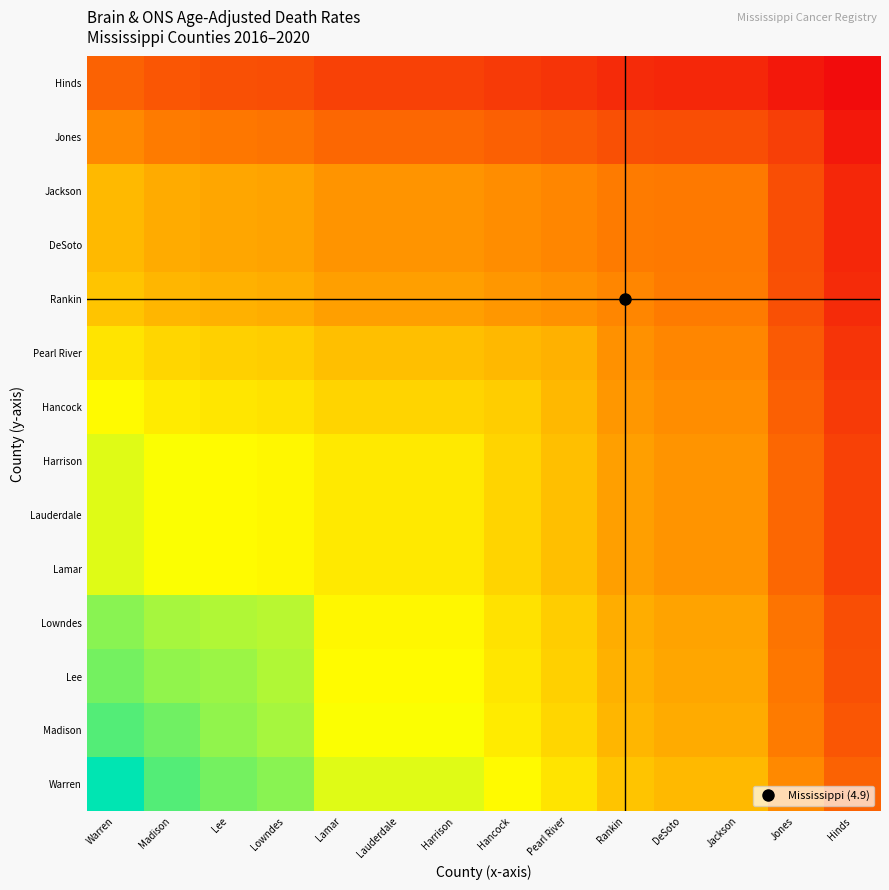

What is the spread (max minus min) of values at Harrison?

0.6